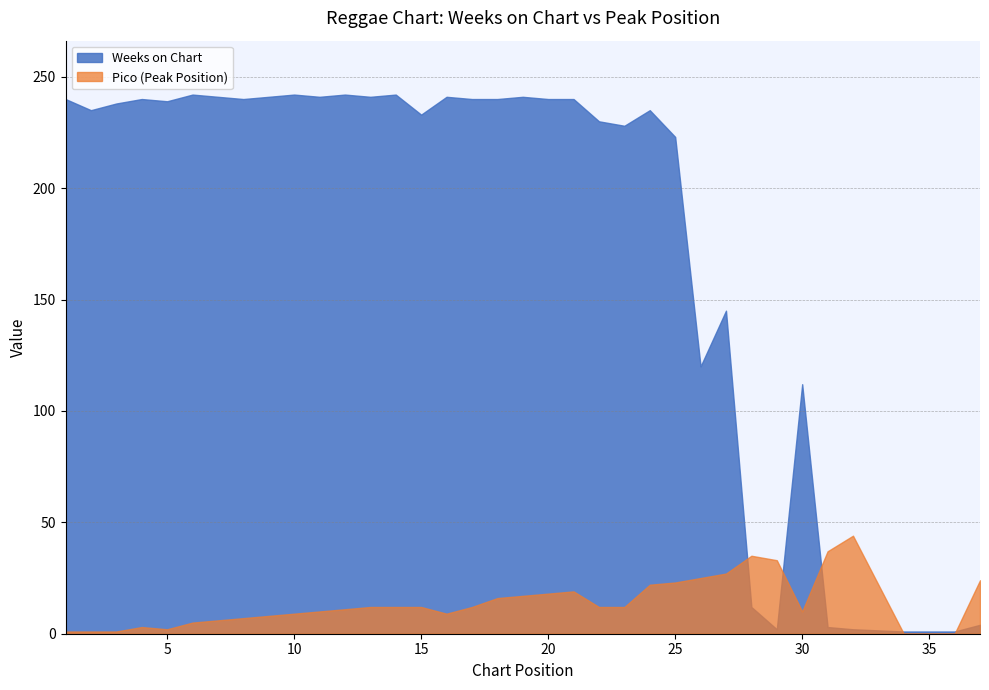

Which series has the largest total across all categories?

Weeks on Chart